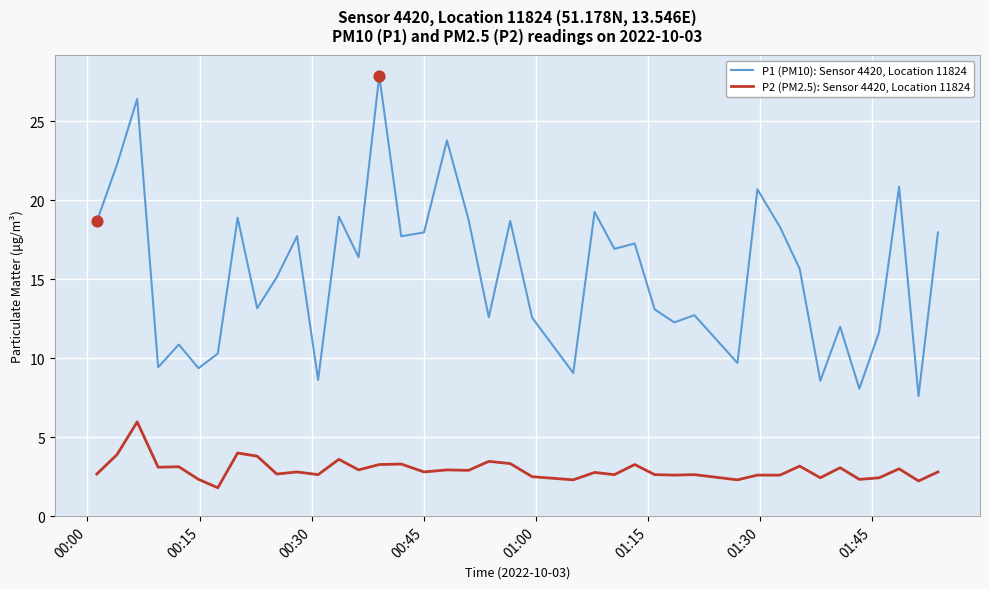

Which series has the largest range (max minus min)?

P1 (PM10): Sensor 4420, Location 11824